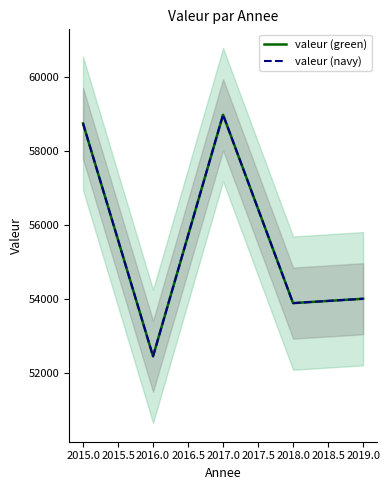

True or false: valeur (green) and valeur (navy) cross at least once.

False